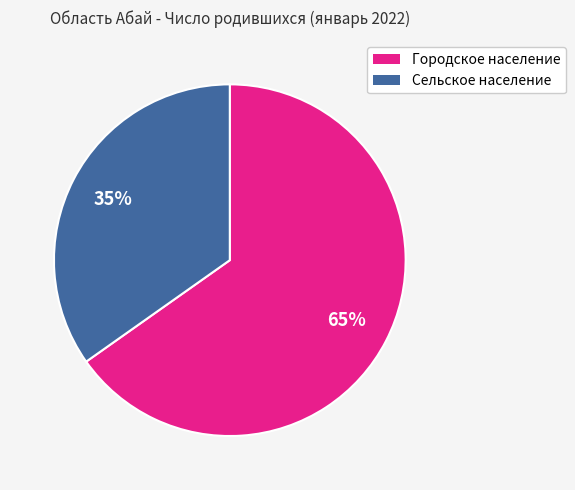

To the nearest percent, what is the average slice percentage?

50%